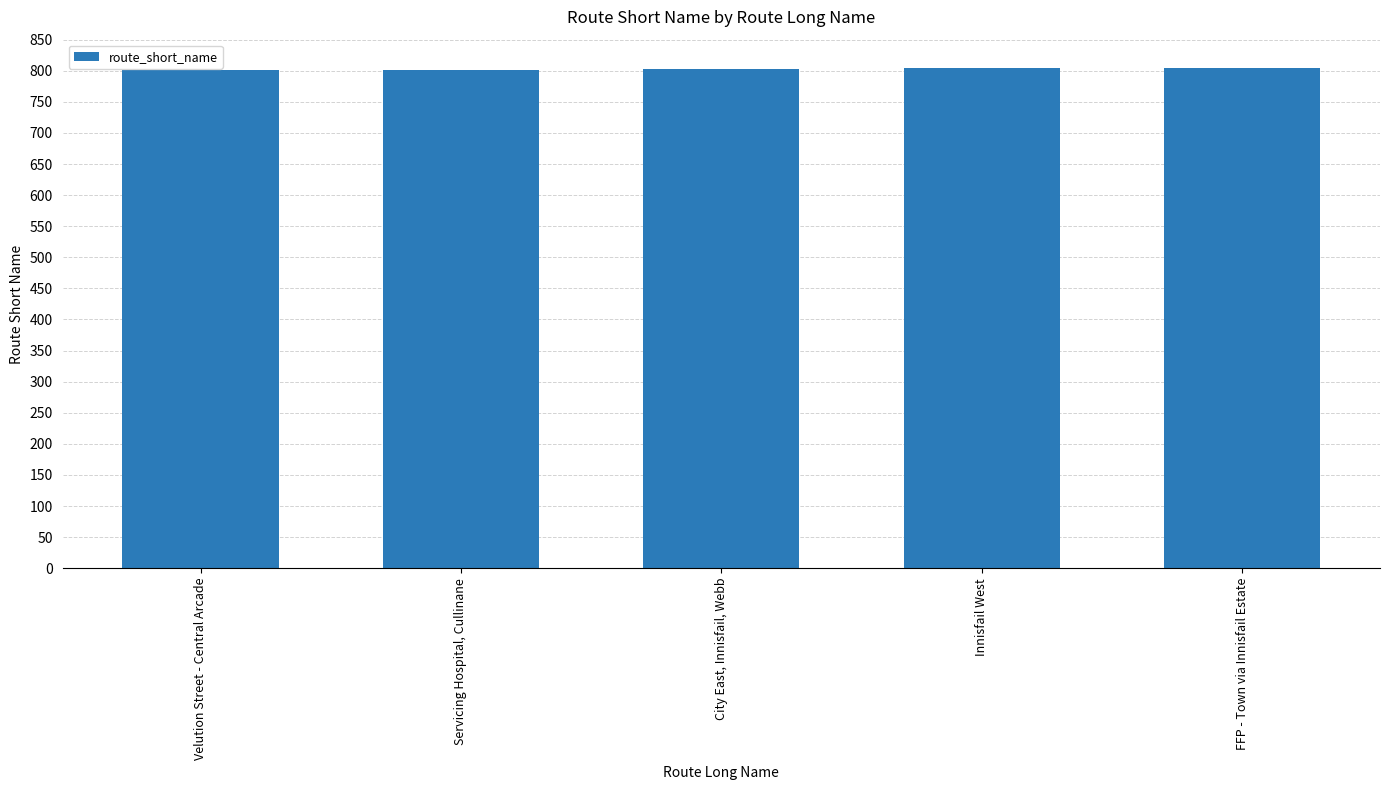

Approximately how many times larger is the value at City East, Innisfail, Webb compared to Velution Street - Central Arcade?

1.0